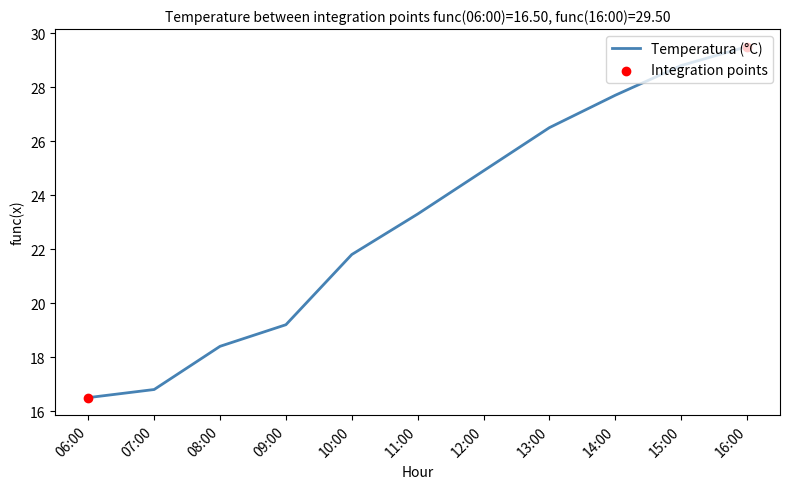

Between 07:00 and 16:00, which is larger?

16:00